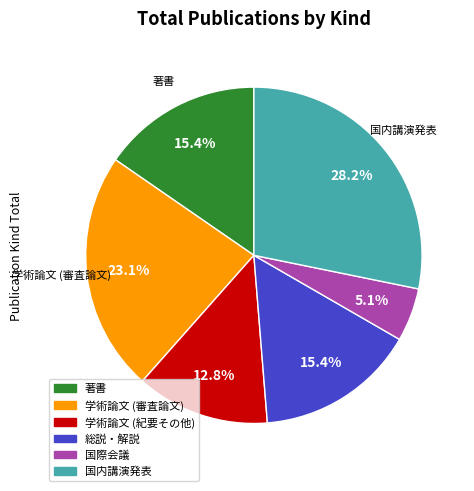

Does any single category account for the majority?

No